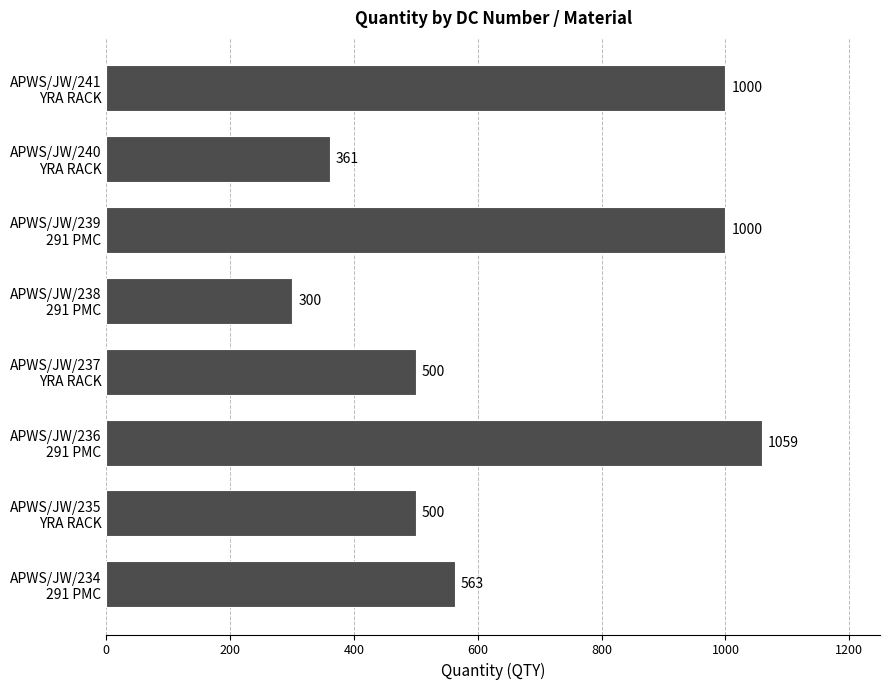

Are the bars horizontal?

Yes